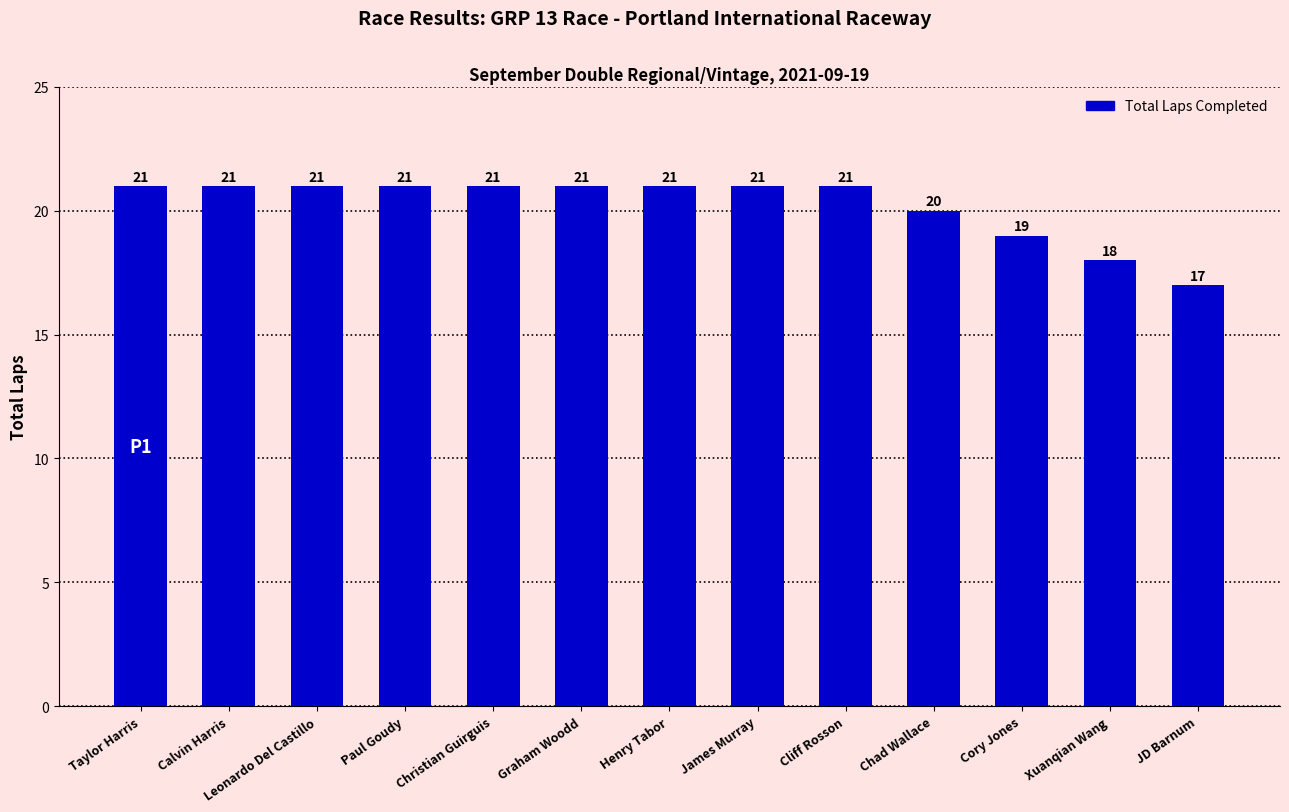

Reading left to right, list all the values displayed in this chart.

21	21	21	21	21	21	21	21	21	20	19	18	17